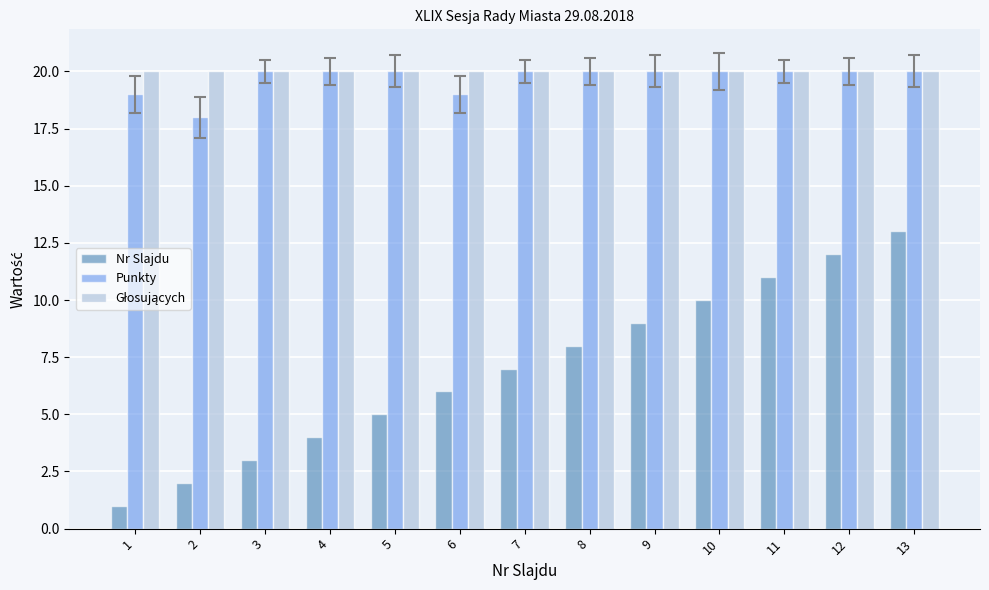

Which series has the widest spread of values?

Nr Slajdu